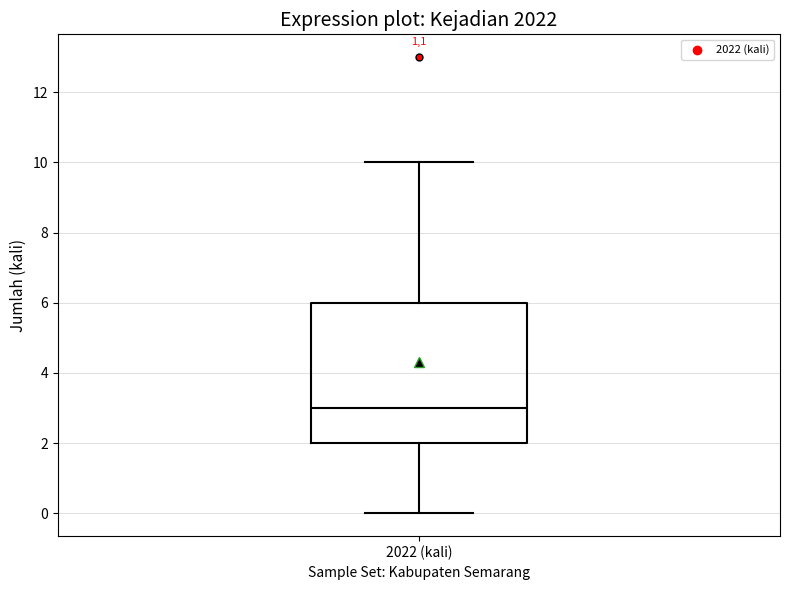

Transcribe this box plot: give where the median line is, the range the box spans, and where the two whiskers end, as read against the y-axis. The values are not printed on the chart, so give them approximately, as read against the axis.

median 3, box 2 to 6, whiskers 0 to 10